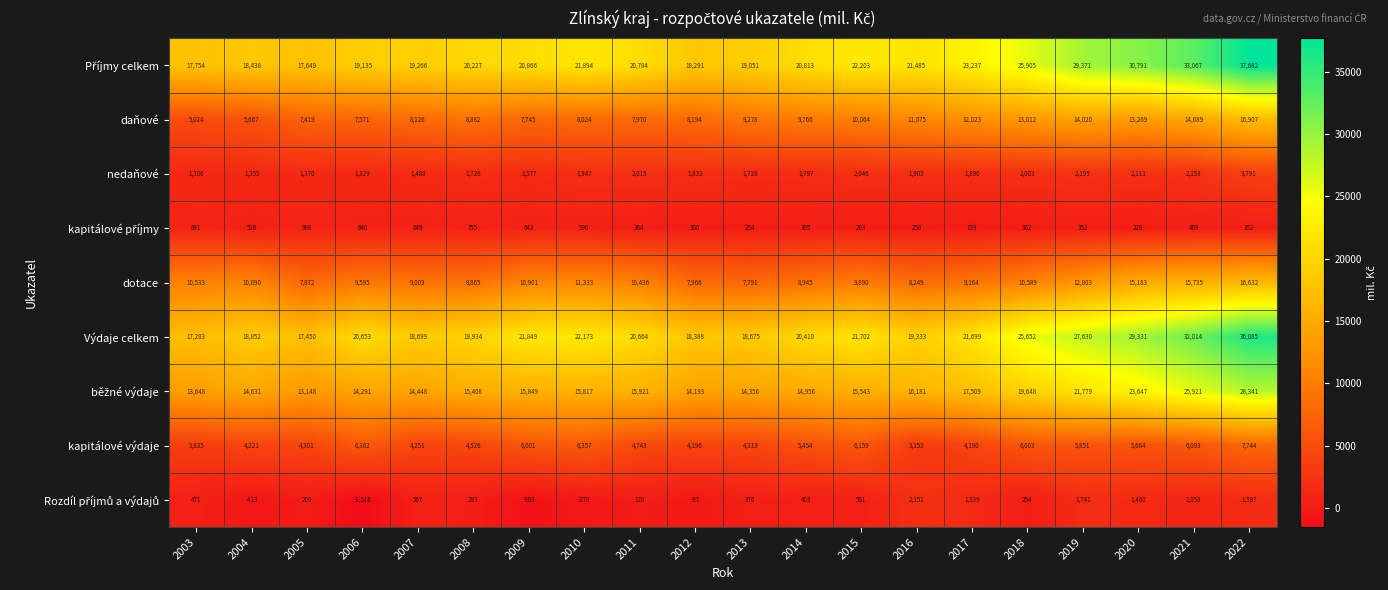

What is the total value across all series at 2018?

103368